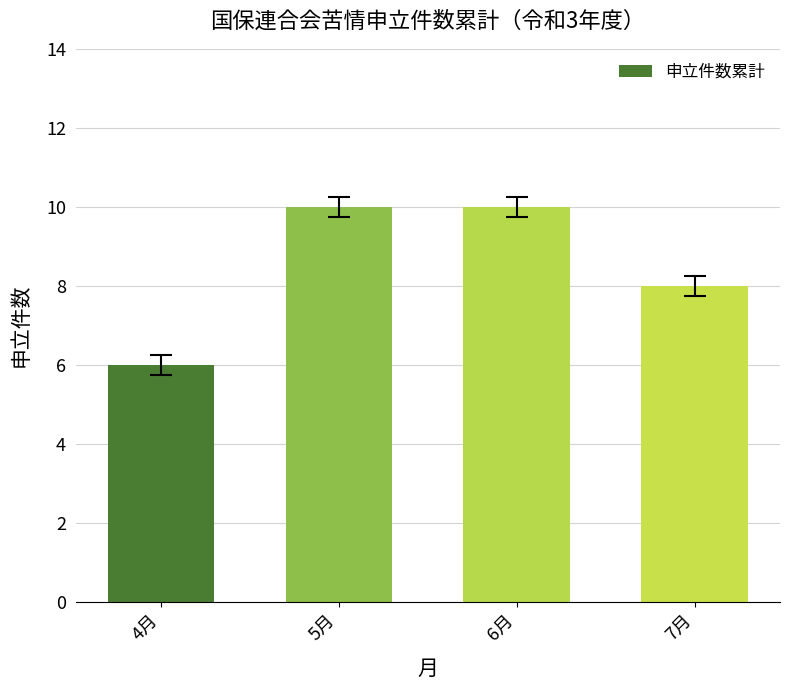

Count the values in the range 8 to 10.

3